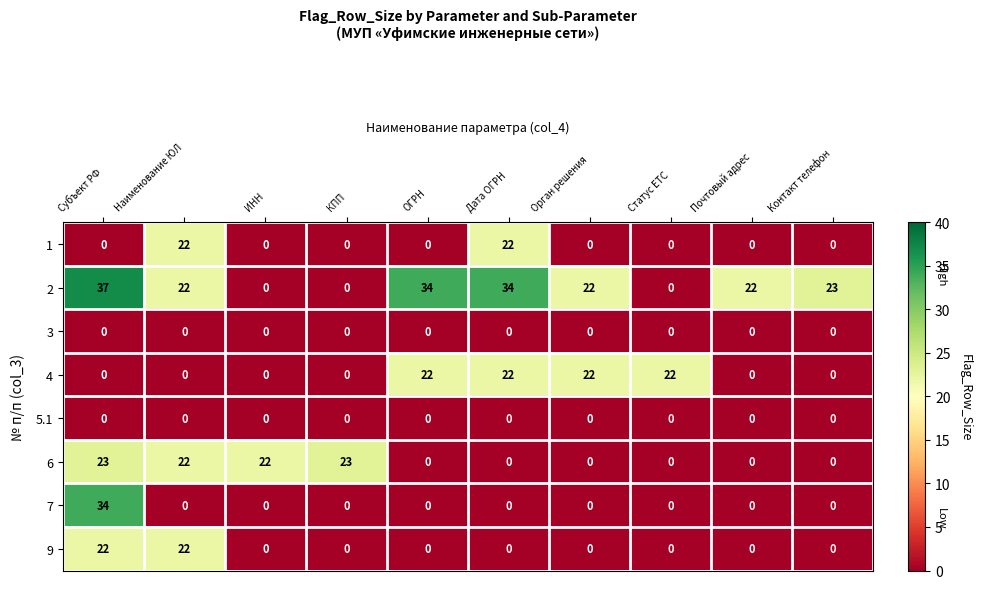

What is the sum of the 6 values at Наименование ЮЛ and Статус ЕТС?

22